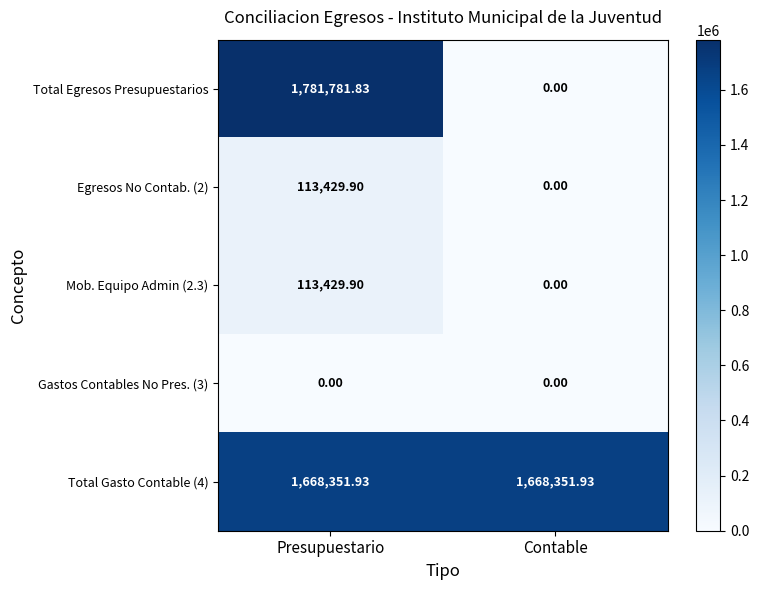

Which label corresponds to the largest value in the chart?

Presupuestario